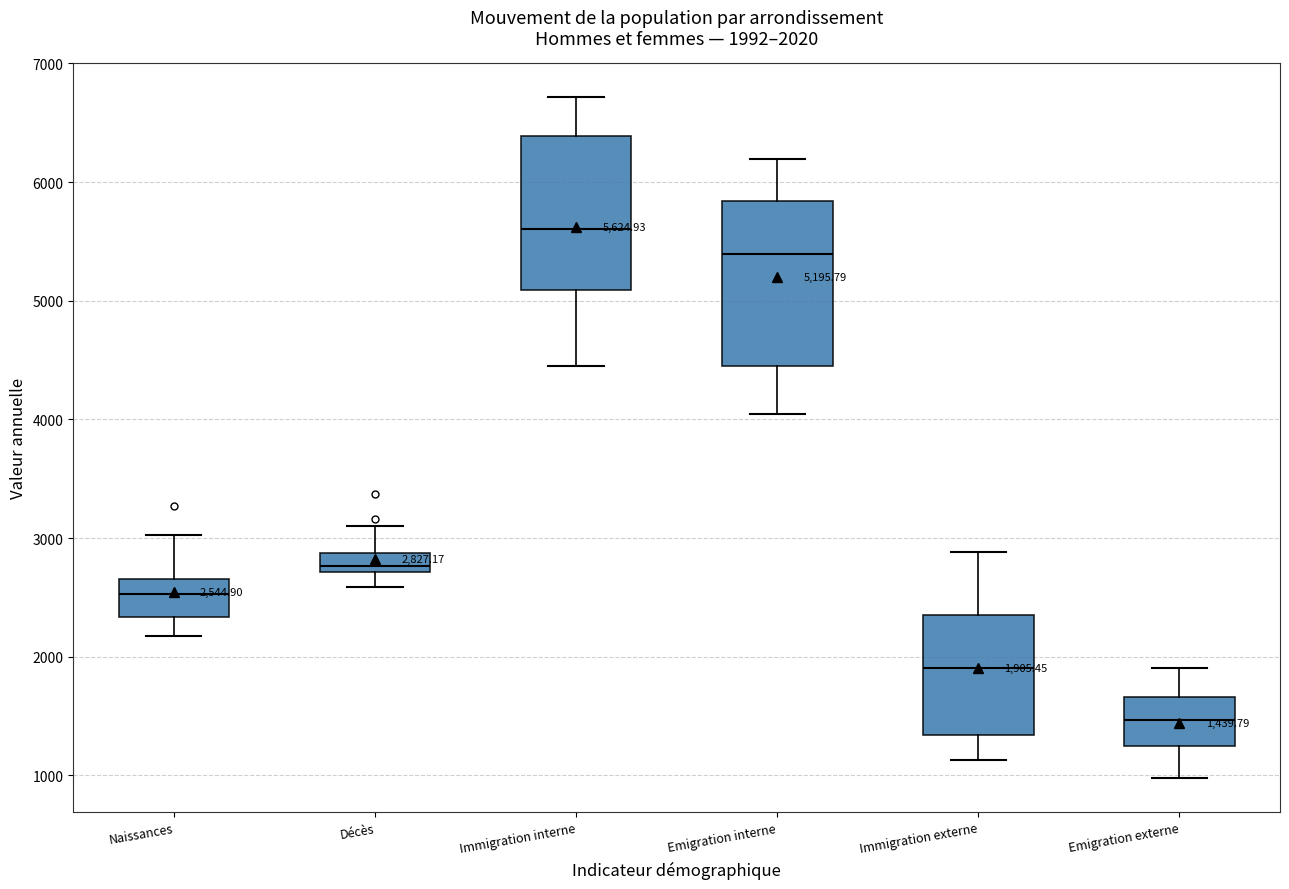

Which box's median line is the highest?

Immigration interne